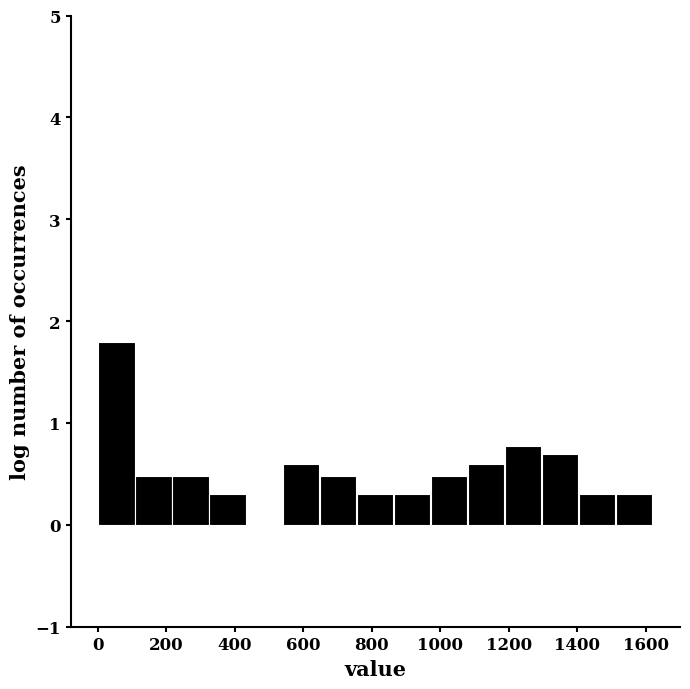

Reading left to right, list every bar in this chart as the range it spans on the x-axis followed by its height. Neither the bar edges nor the heights are printed on the chart, so give them approximately, as read against the axes.

0 to 100: 1.8
100 to 220: 0.5
220 to 320: 0.5
320 to 440: 0.3
440 to 540: 0
540 to 640: 0.6
640 to 760: 0.5
760 to 860: 0.3
860 to 980: 0.3
980 to 1080: 0.5
1080 to 1180: 0.6
1180 to 1300: 0.8
1300 to 1400: 0.7
1400 to 1520: 0.3
1520 to 1620: 0.3